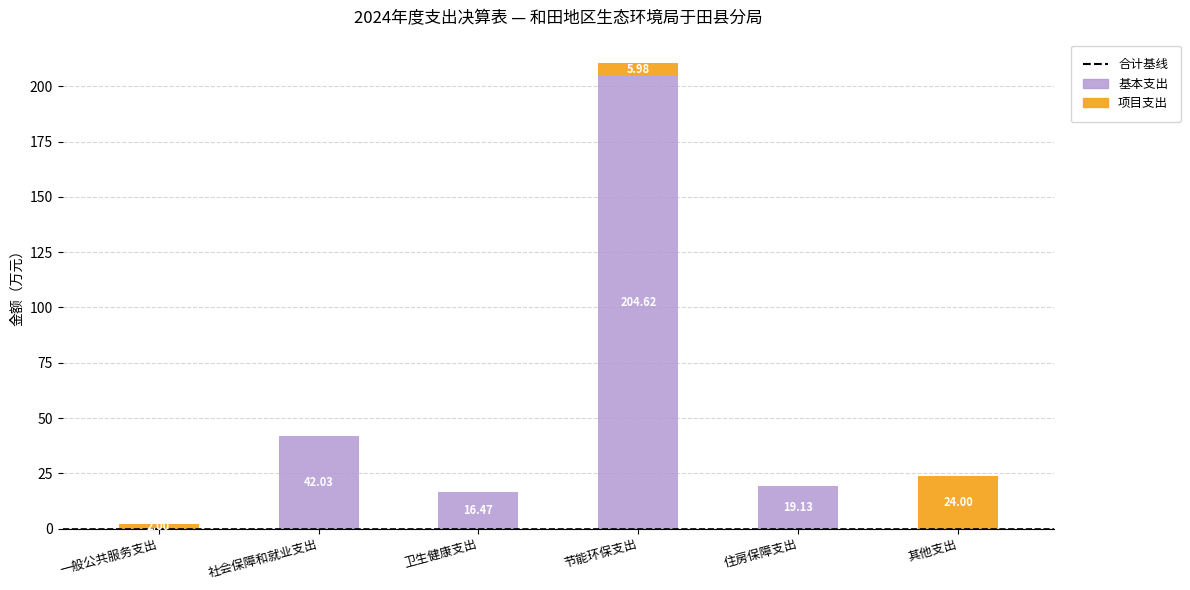

Which category has the highest value in the 基本支出 series?

节能环保支出